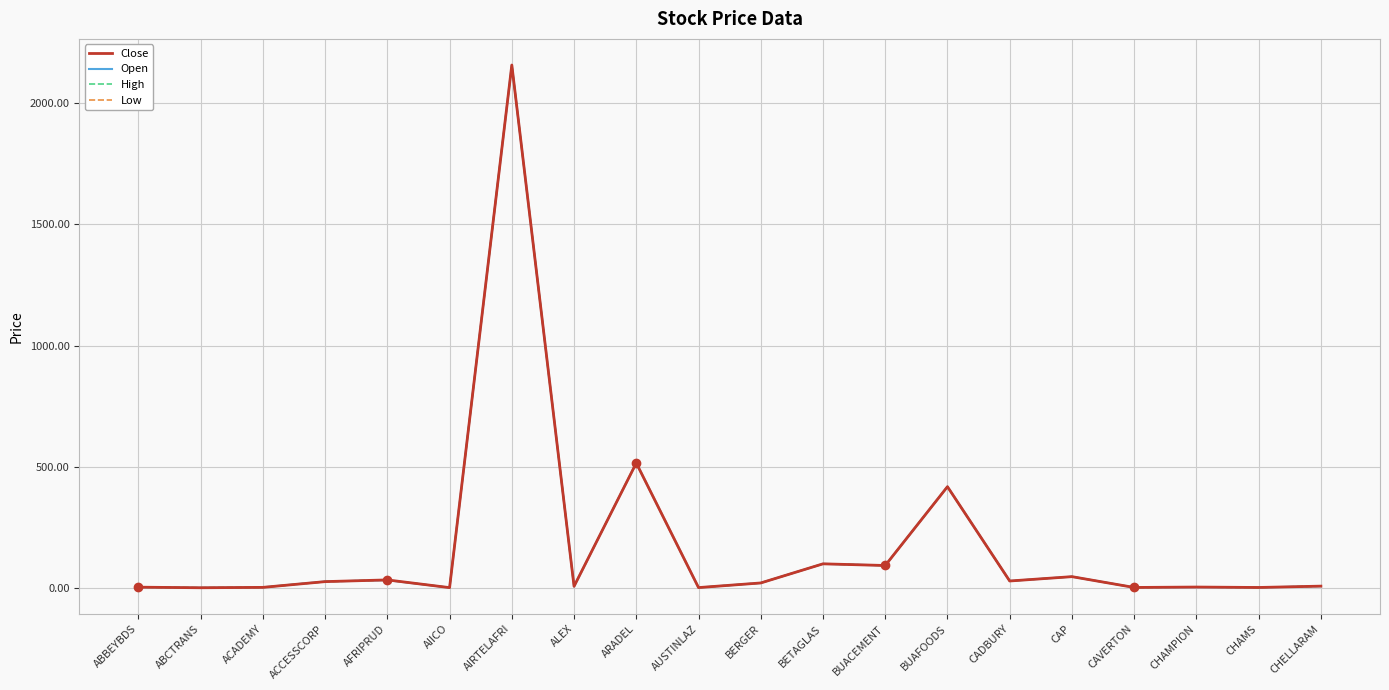

How many interior local valleys does the Close series have?

8